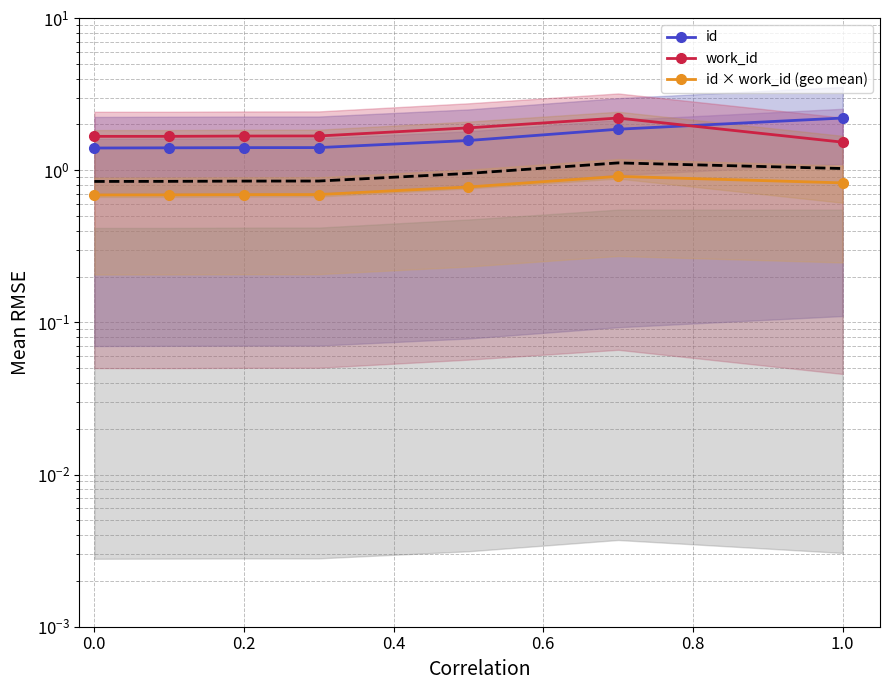

Rank the series at 0.2 from highest to lowest value.

work_id, id, id × work_id (geo mean)